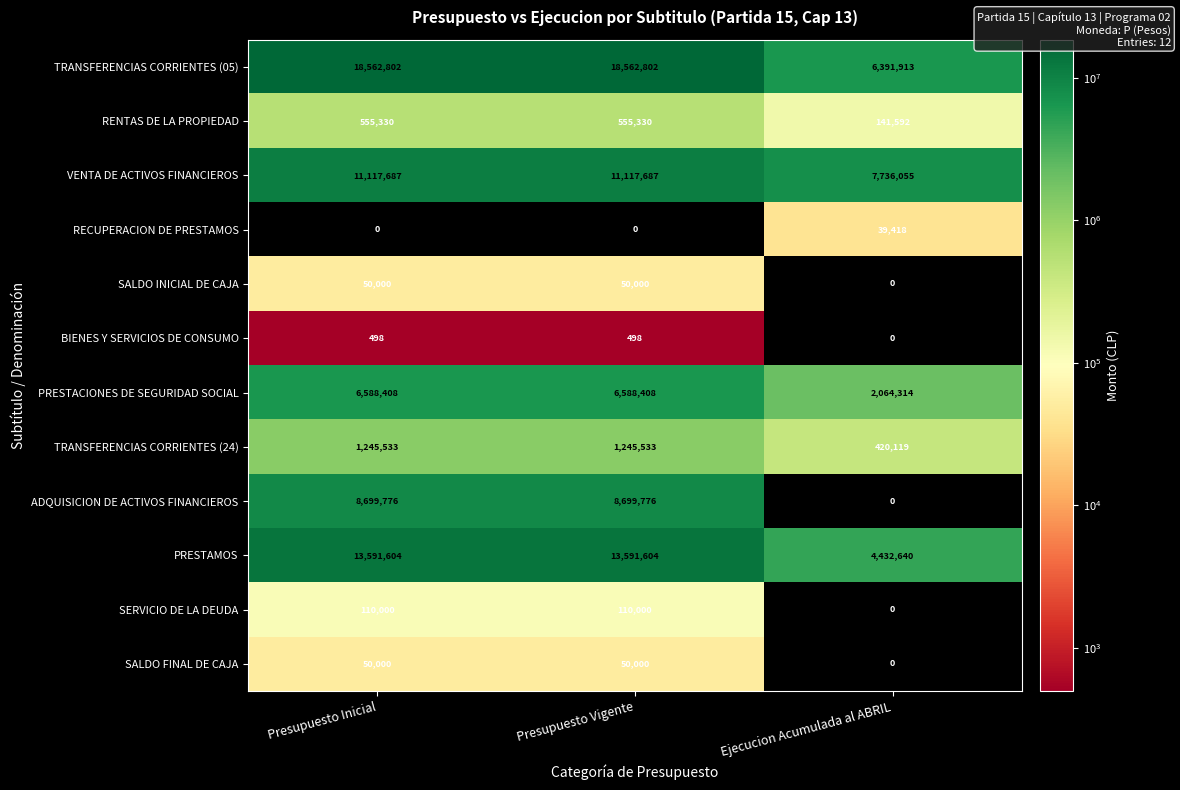

Count the PRESTACIONES DE SEGURIDAD SOCIAL values in the range 2064314 to 6588408.

3